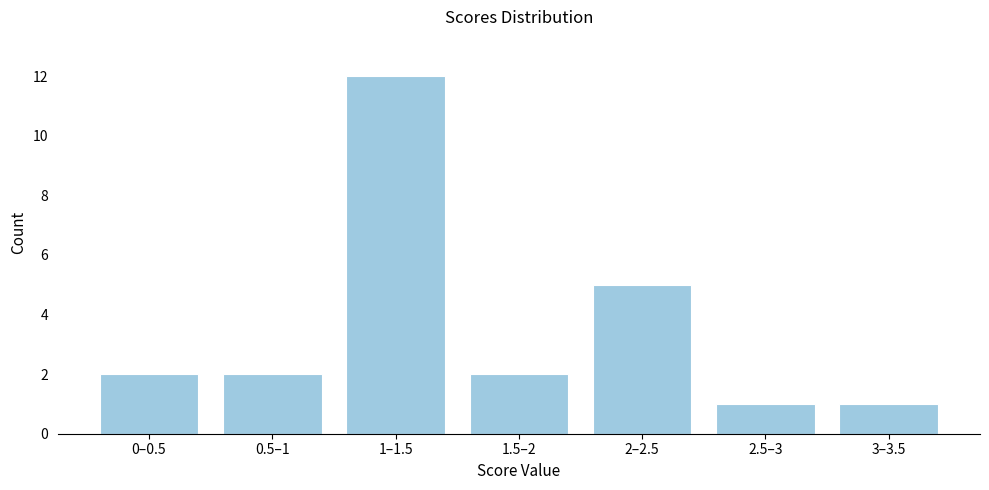

Reading right to left, transcribe all the data shown in this chart.

3–3.5=1	2.5–3=1	2–2.5=5	1.5–2=2	1–1.5=12	0.5–1=2	0–0.5=2